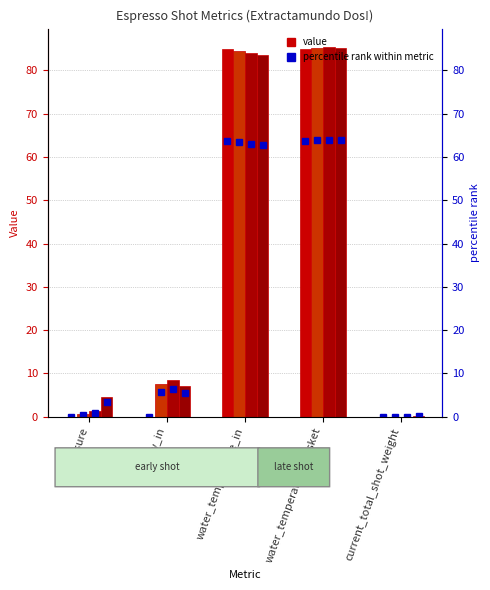

What is the label of the 3rd bar from the right?

water_temperature_in